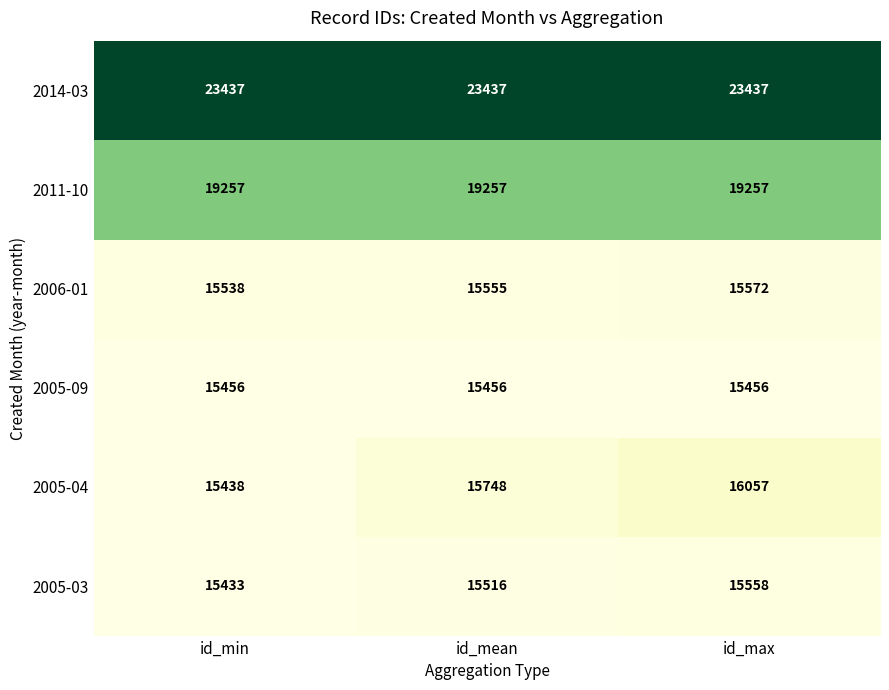

What is the difference between the maximum and second lowest values in the 2005-04 series?

309